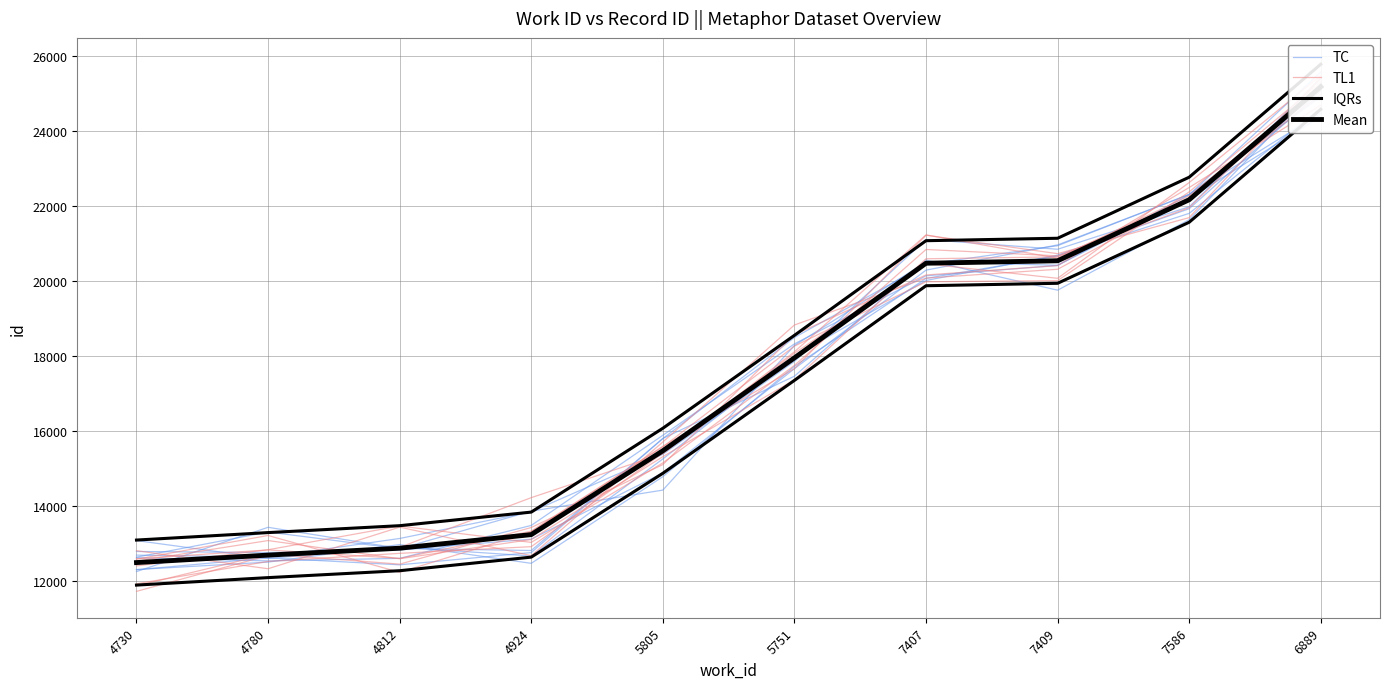

Where is the first local minimum for TL1?

4924